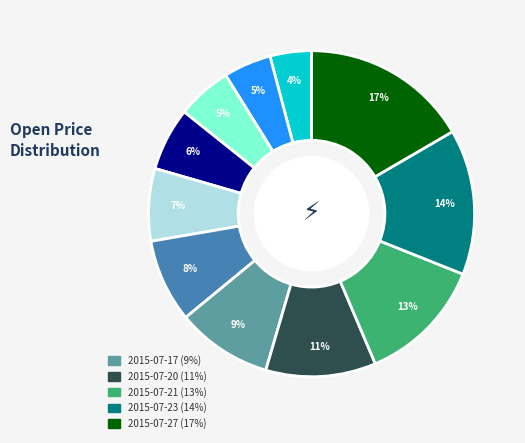

Is there a majority slice in this chart?

No